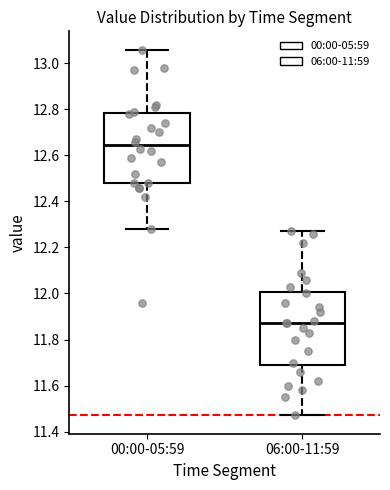

Which box has the highest median line?

00:00-05:59